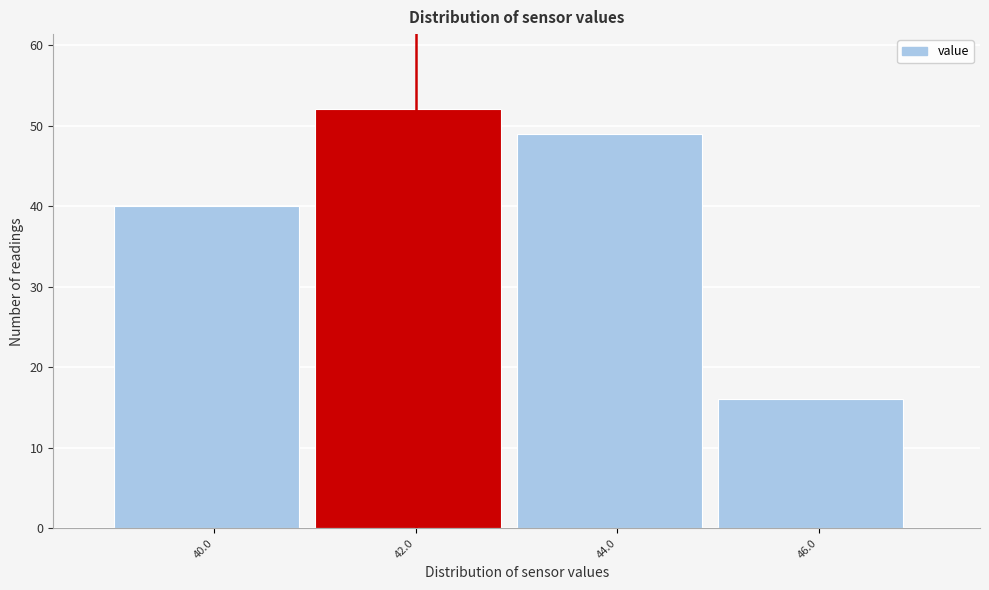

Reading right to left, list all the values displayed in this chart.

46.0=16	44.0=49	42.0=52	40.0=40